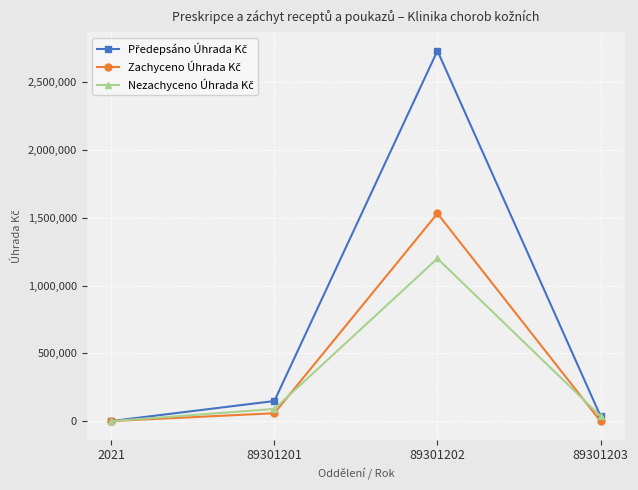

What is the maximum value shown in the chart?

2732480.1